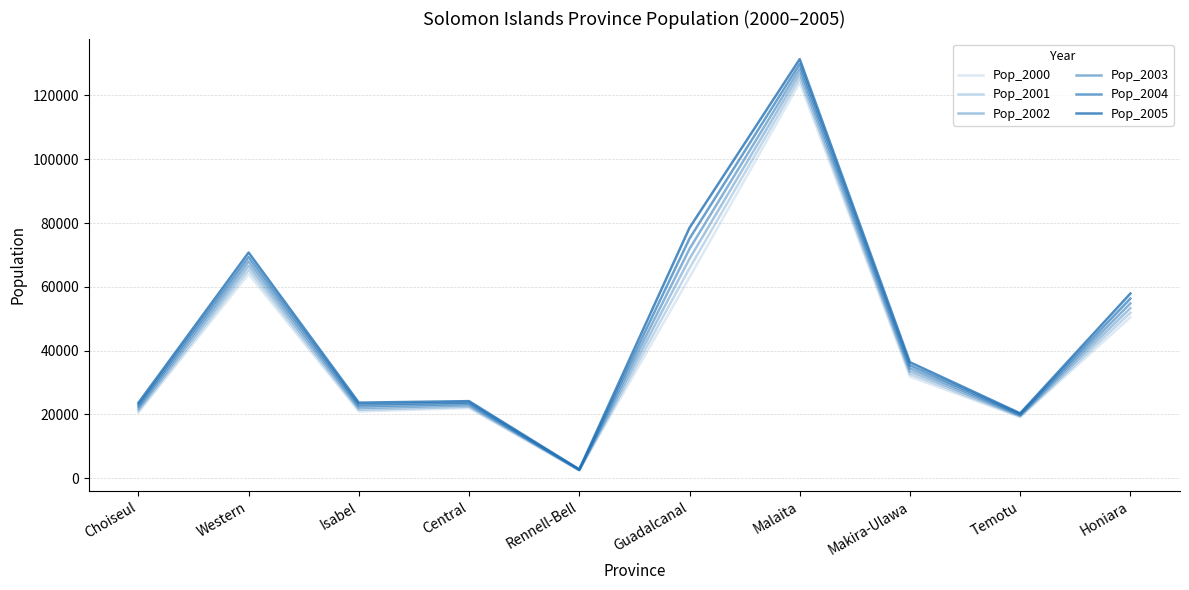

Does the chart have visible grid lines?

Yes